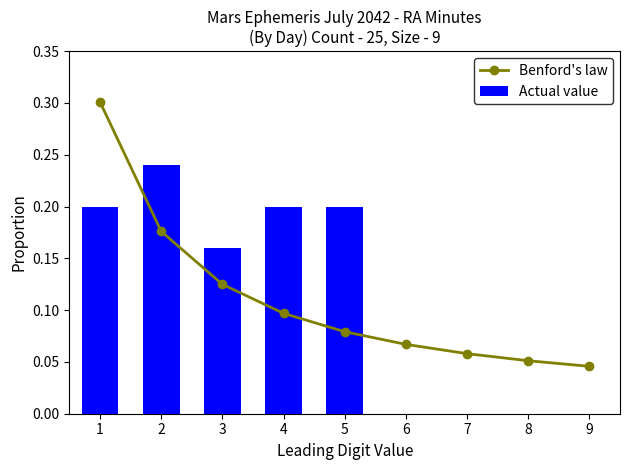

At which category does the chart reach its minimum across all series?

6